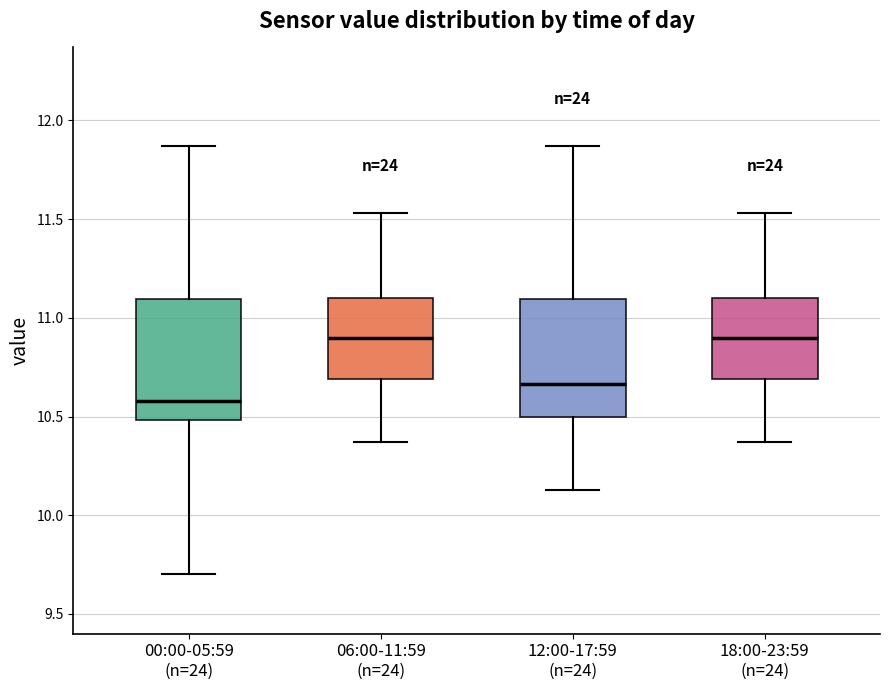

Where is the upper edge of the box for 12:00-17:59 (n=24) on the y-axis? The values are not printed on the chart, so give them approximately, as read against the axis.

11.10